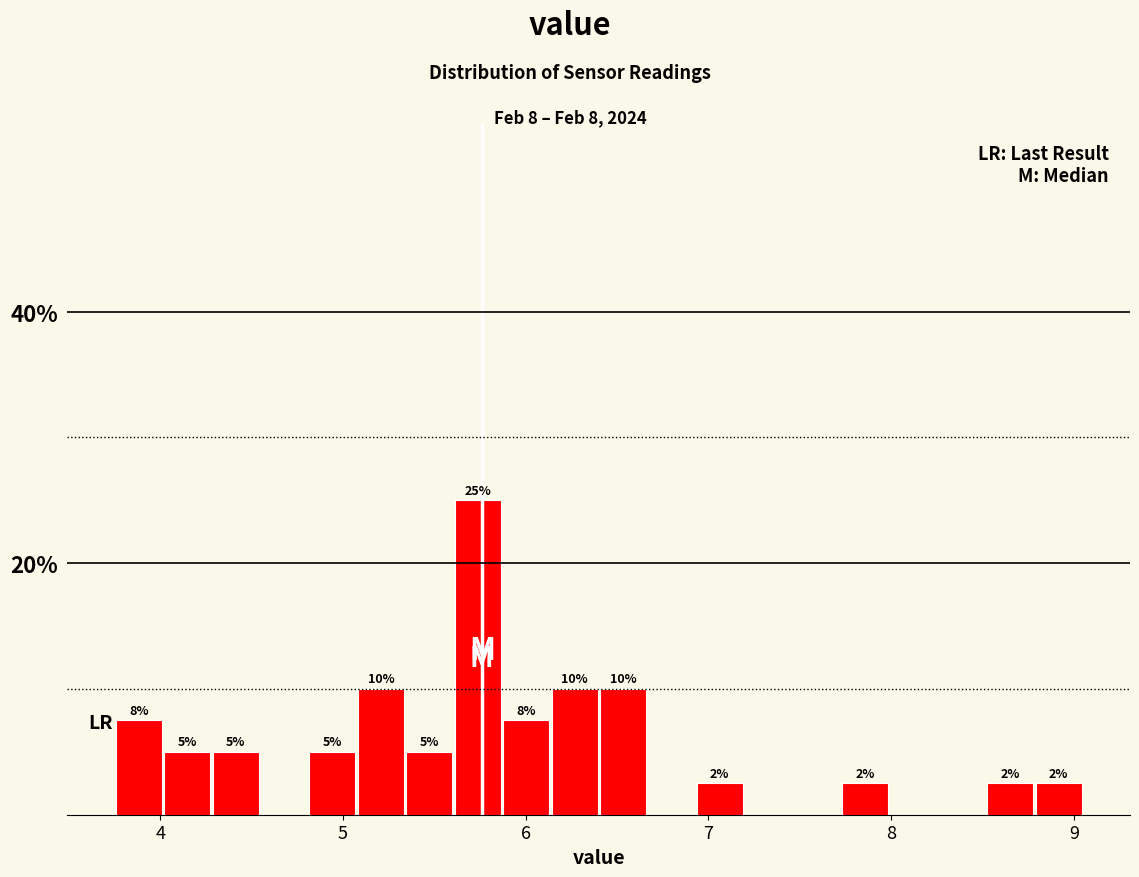

Around what value on the x-axis is the tallest bar? Give the approximate position of its centre, as read against the axis.

5.7